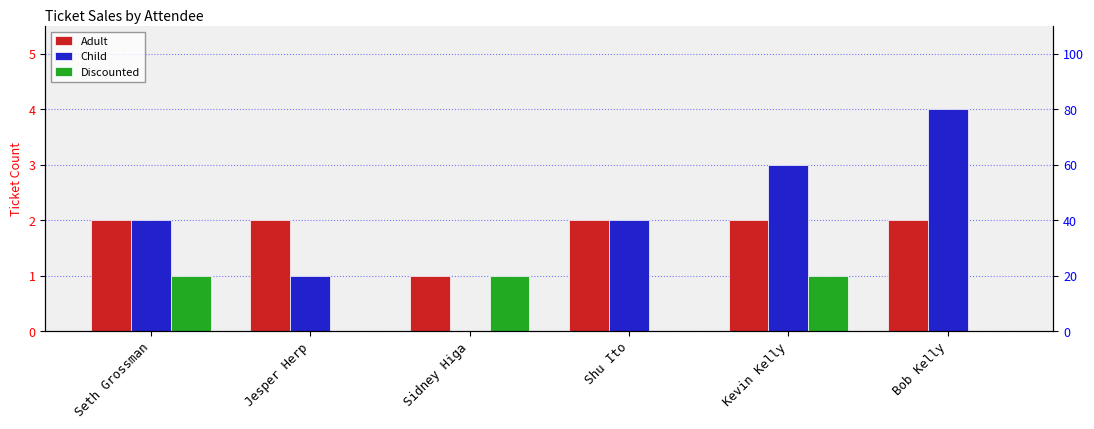

At which category does the chart reach its minimum across all series?

Sidney Higa